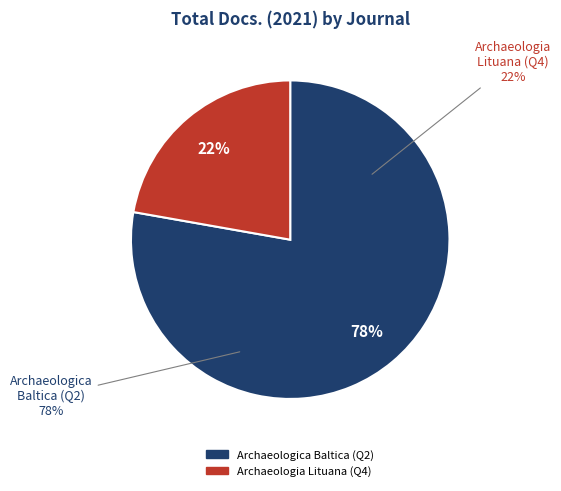

What percentage is NOT represented by Archaeologia Lituana (Q4)?

77.8%